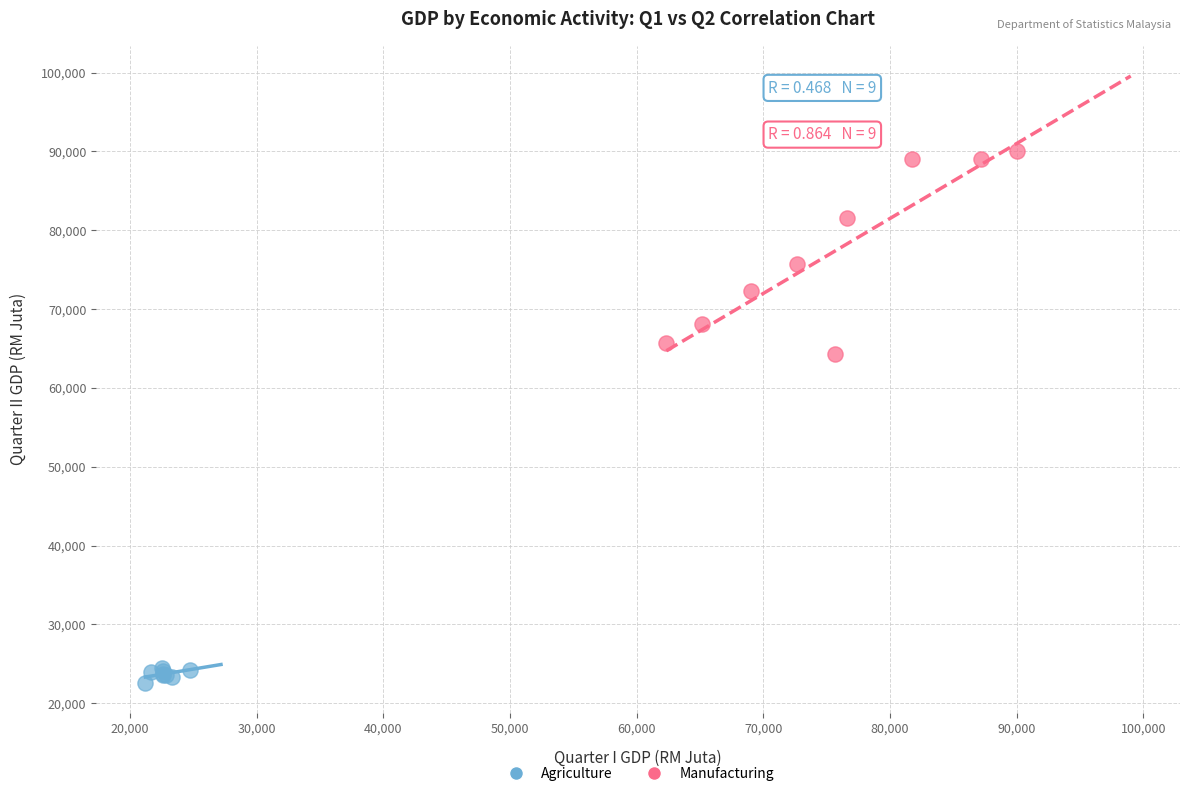

Which series contains the lowest Y value?

Agriculture